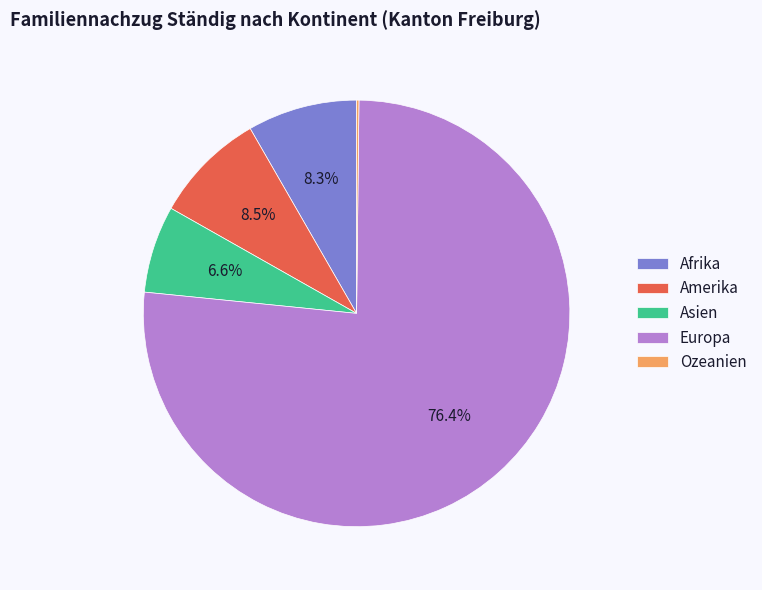

What is the largest slice in the pie chart?

Europa